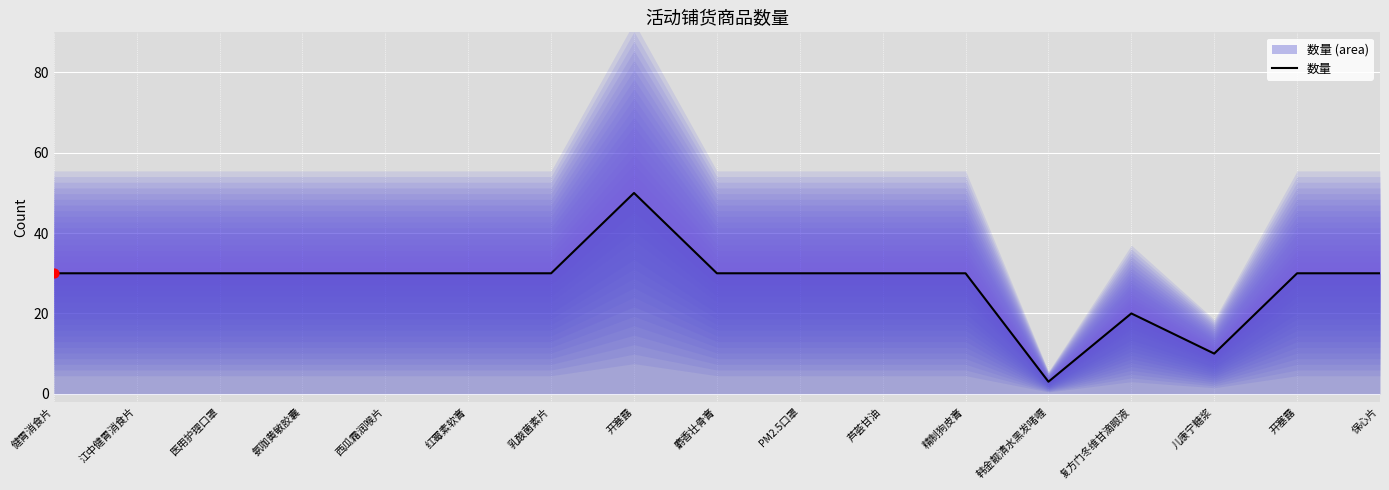

Approximately how many times larger is the value at 红霉素软膏 compared to 儿康宁糖浆?

3.0